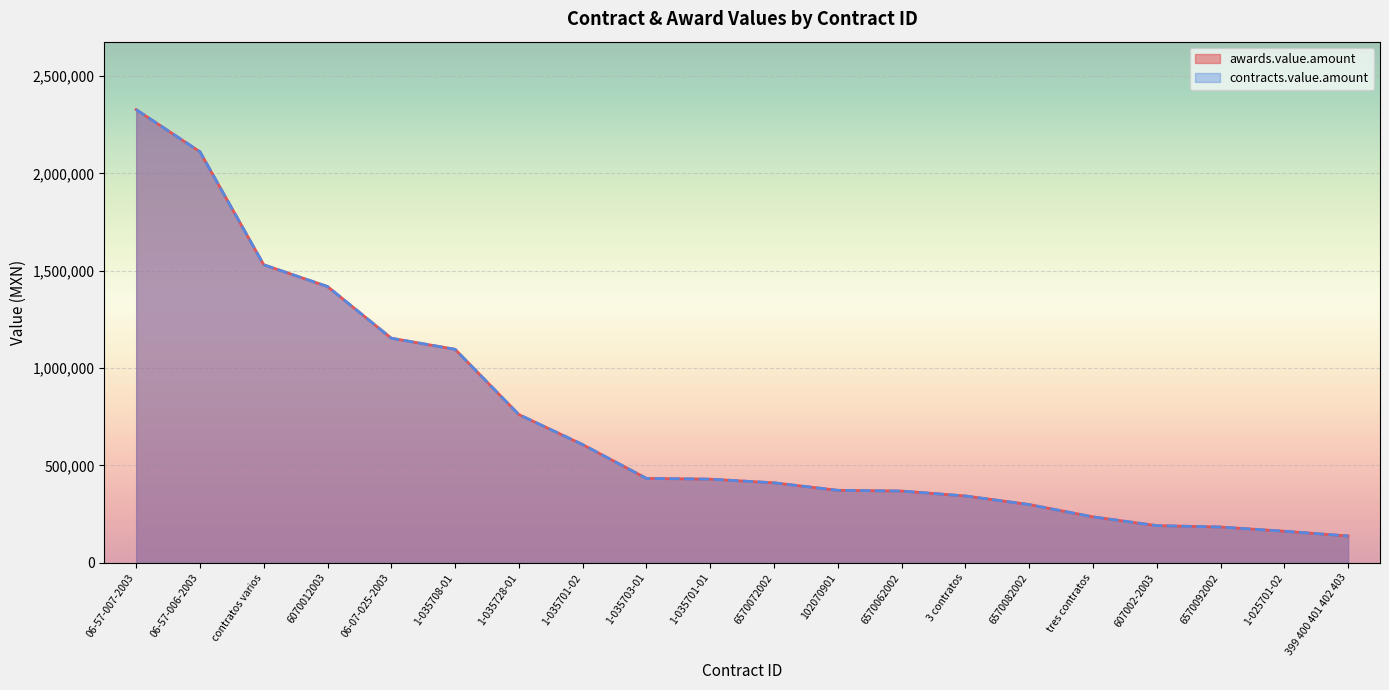

What are all the series names shown in the legend?

awards.value.amount, contracts.value.amount